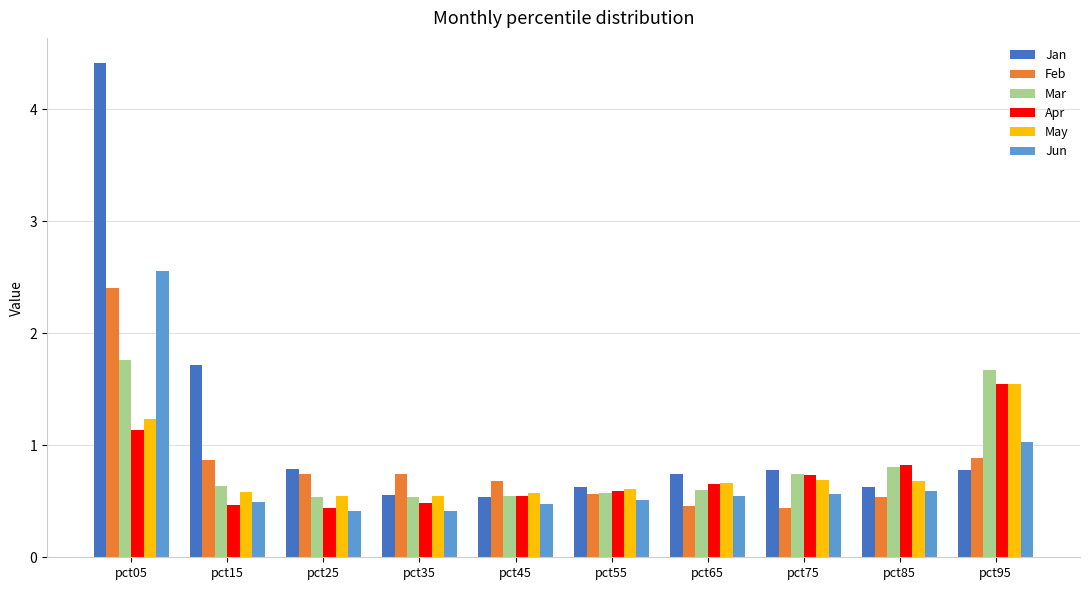

At which category is the sum across all series the highest?

pct05